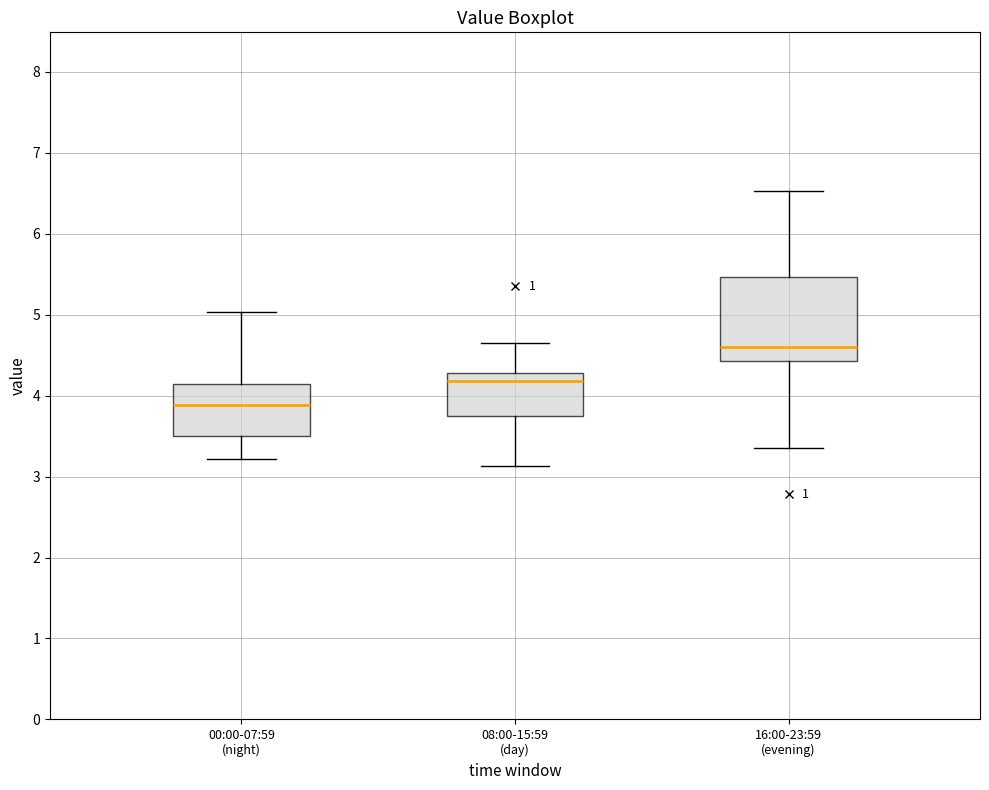

Which box has the highest median line?

16:00-23:59 (evening)